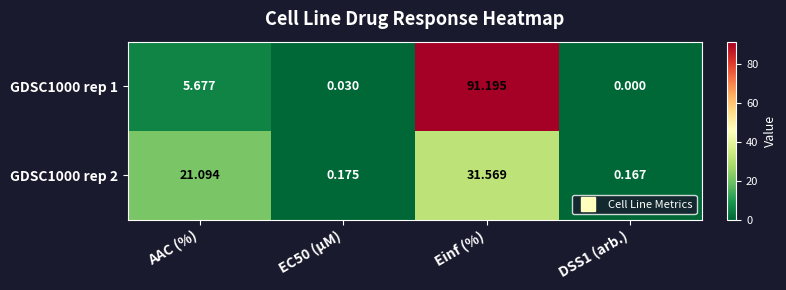

At which category does the chart reach its peak across all series?

Einf (%)